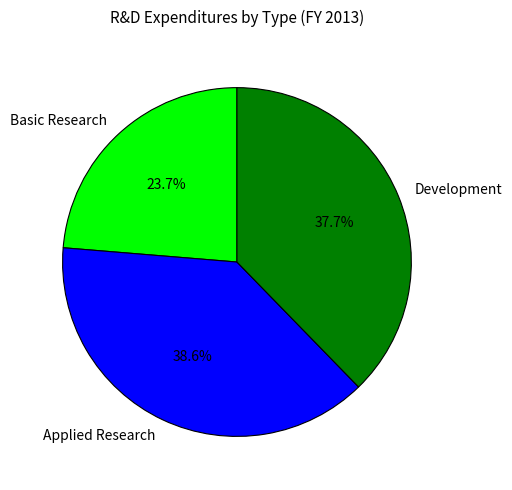

To the nearest percent, what is the combined percentage of Applied Research and Basic Research?

62%